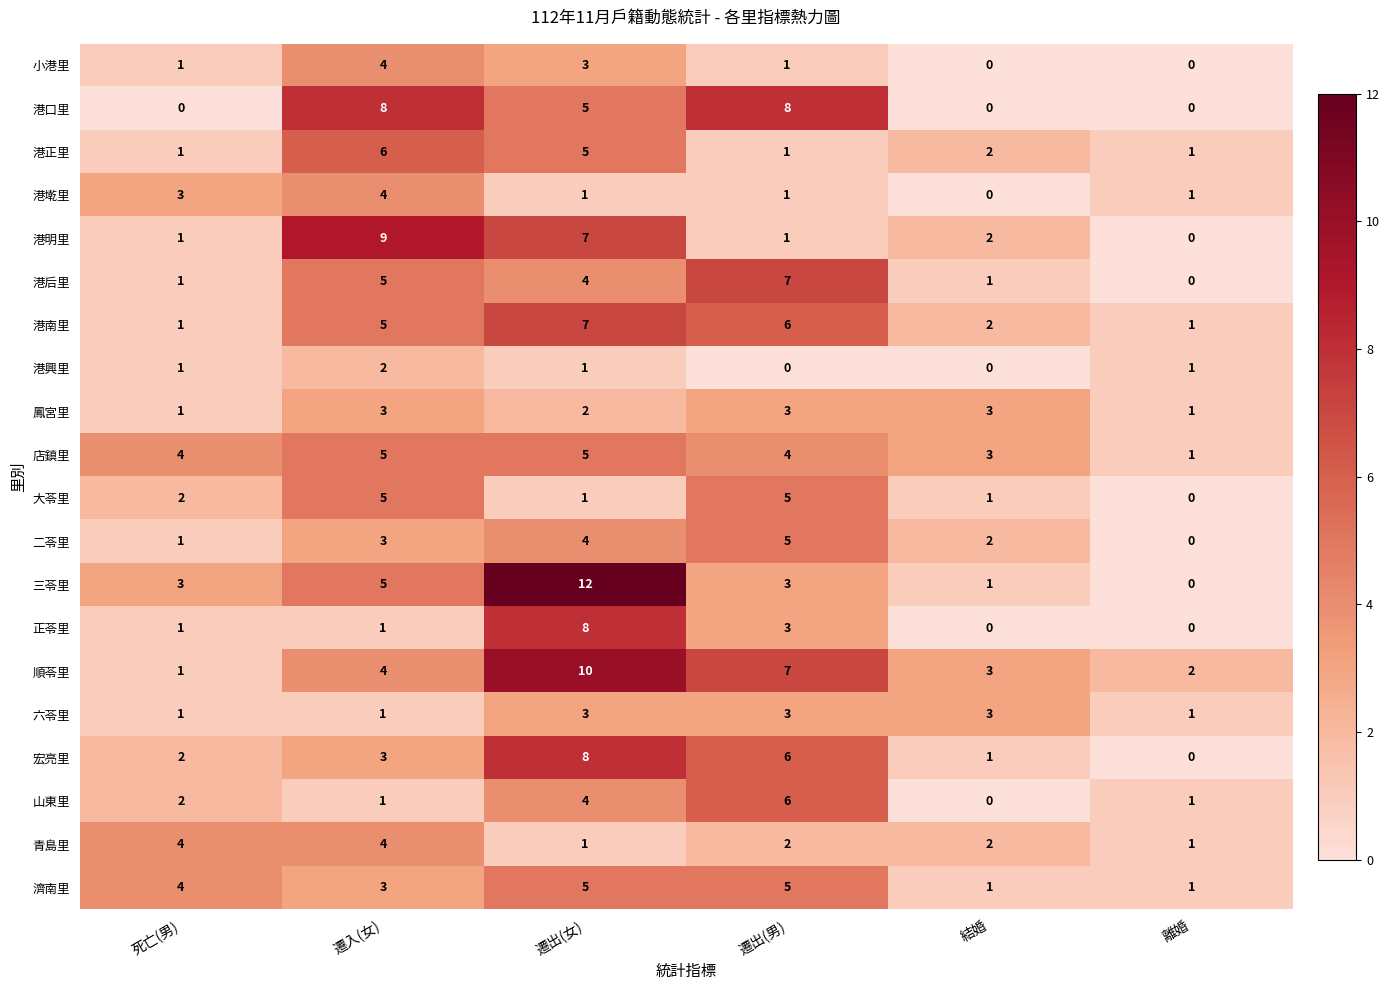

What value does the 鳳宮里 series have at 遷出(男)?

3